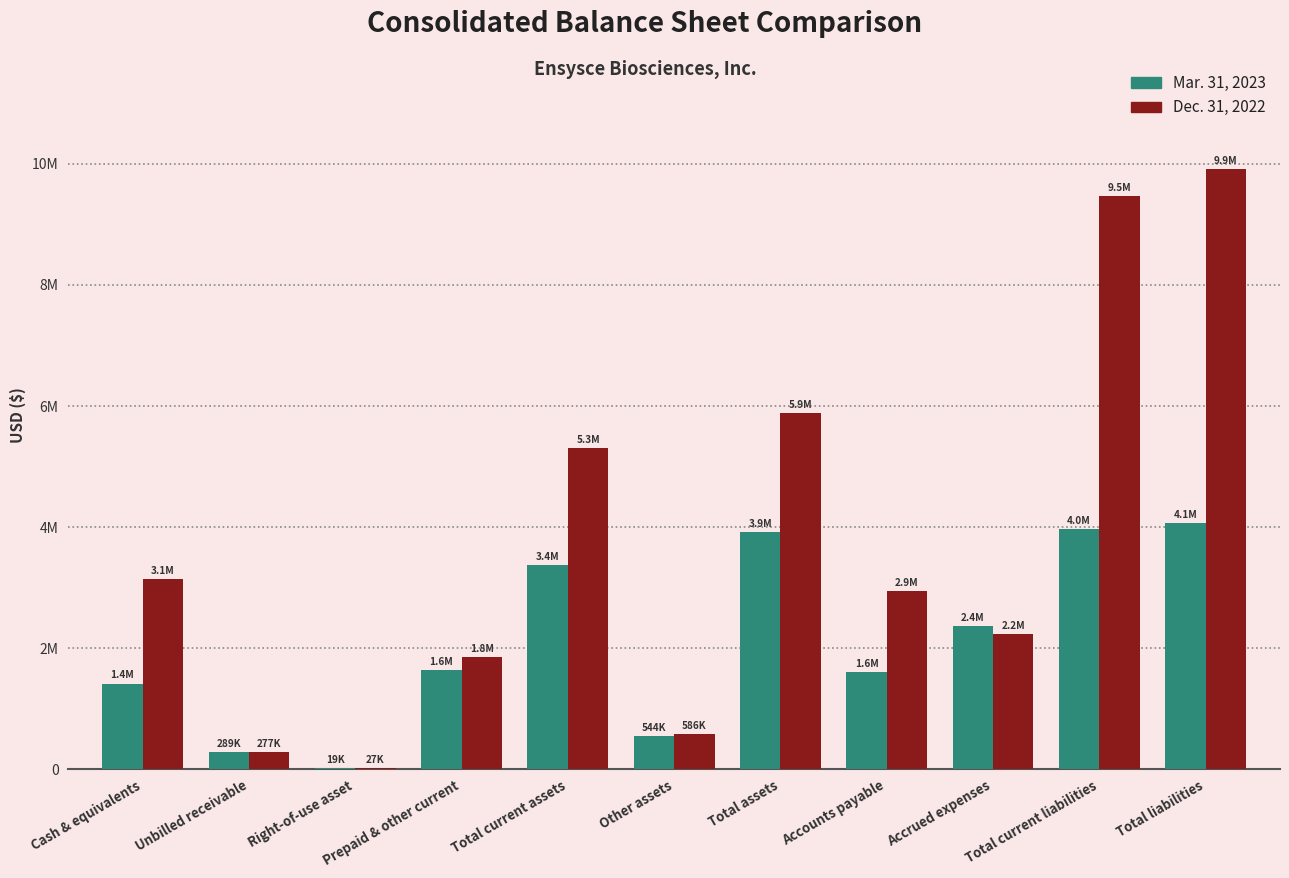

Are the bars grouped side by side (vs. stacked)?

Yes